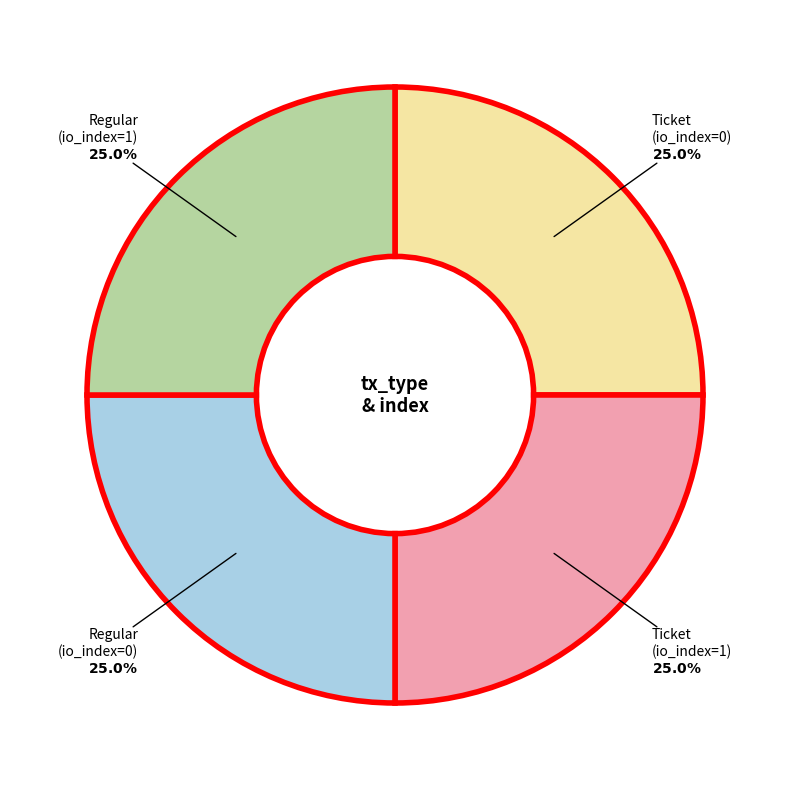

Does any single category account for the majority?

No